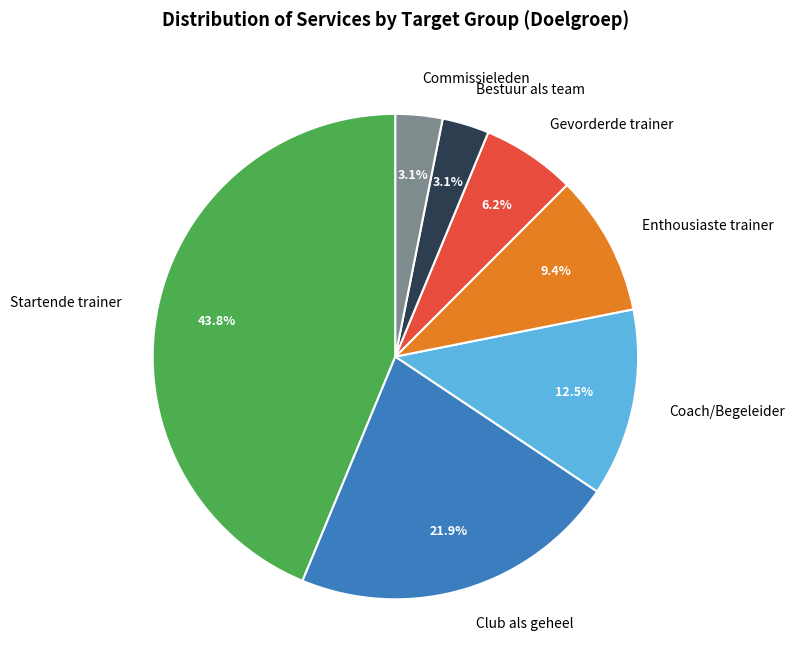

Approximately how many times larger is the value at Gevorderde trainer compared to Club als geheel?

0.3